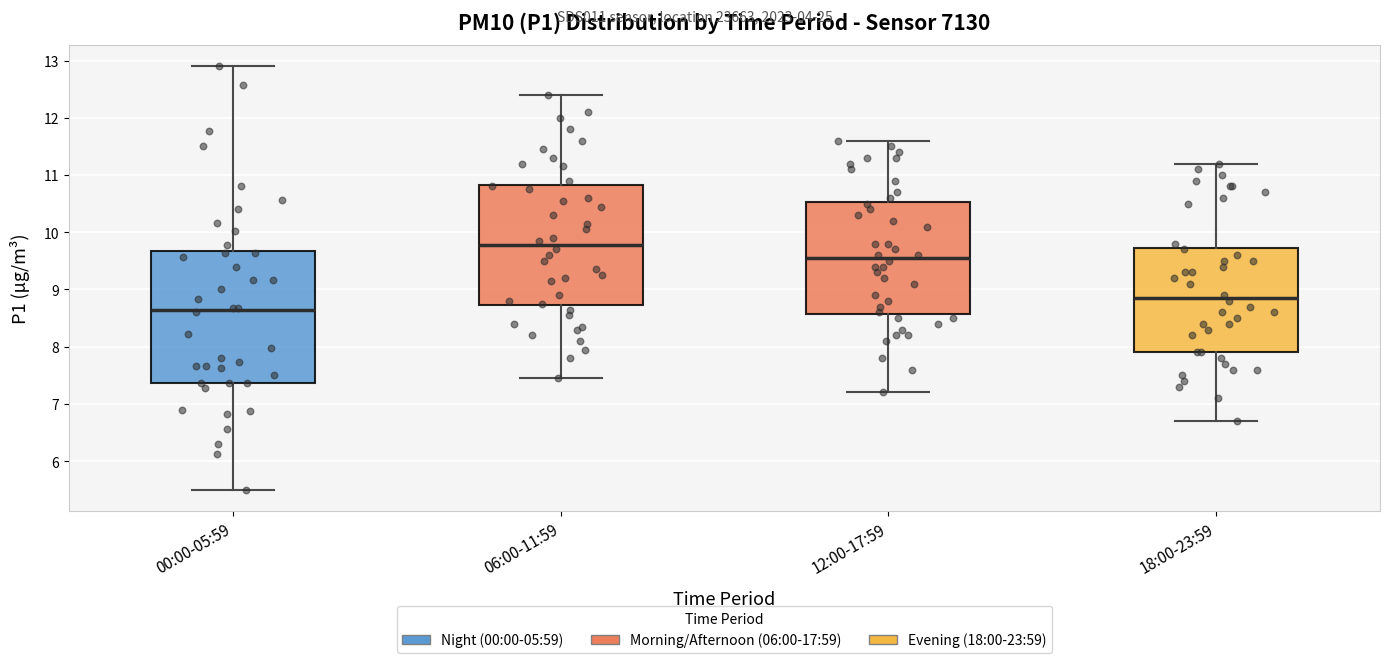

Reading left to right, read every box against the y-axis: the position of its median line, the range the box covers, and the ends of its whiskers. The values are not printed on the chart, so give them approximately, as read against the axis.

00:00-05:59: median 8.6, box 7.4 to 9.7, whiskers 5.5 to 12.9
06:00-11:59: median 9.8, box 8.7 to 10.8, whiskers 7.5 to 12.4
12:00-17:59: median 9.6, box 8.6 to 10.5, whiskers 7.2 to 11.6
18:00-23:59: median 8.9, box 7.9 to 9.7, whiskers 6.7 to 11.2